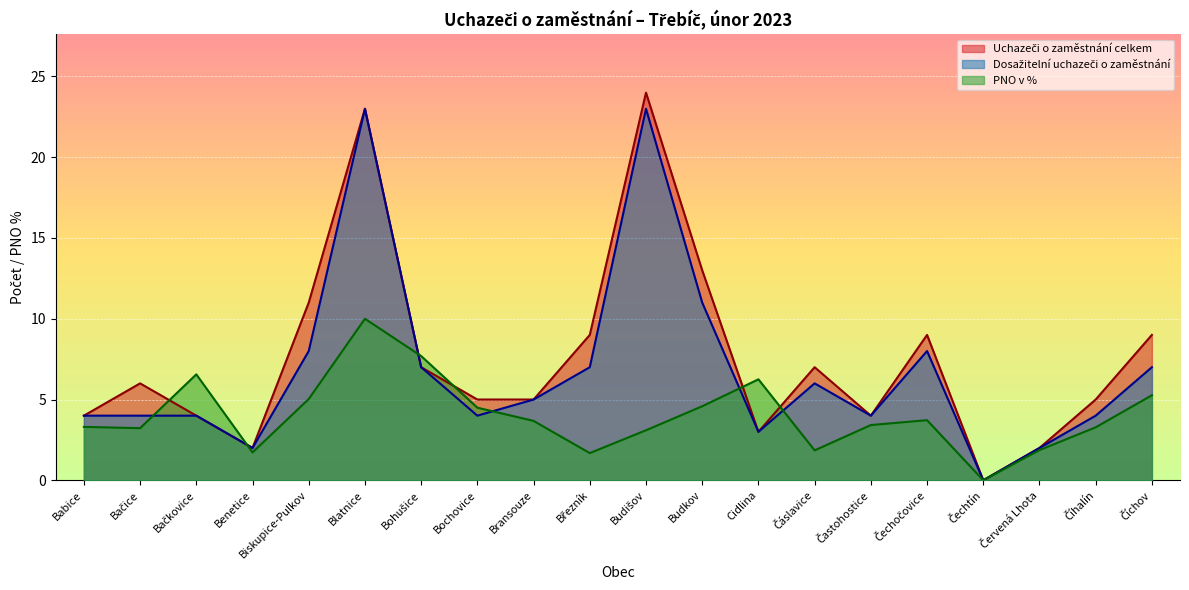

What is the sum of all Uchazeči o zaměstnání celkem values?

152.0